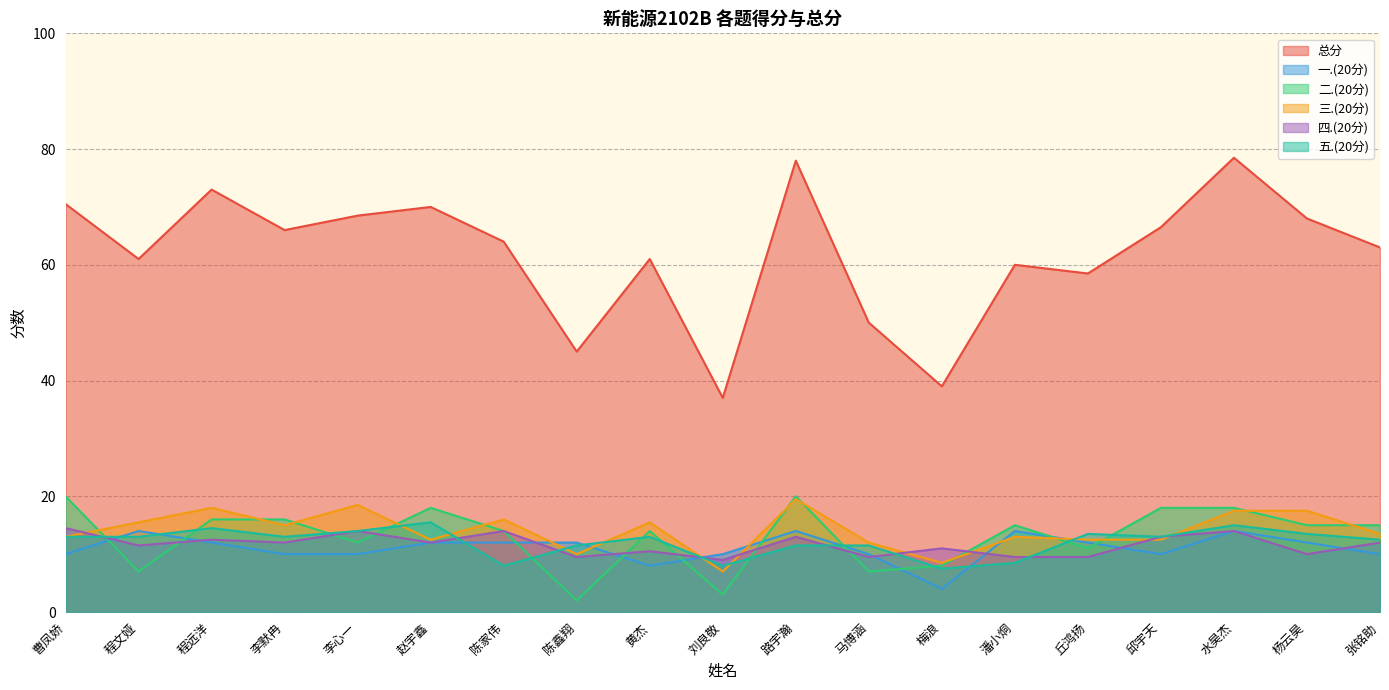

True or false: 总分 and 三.(20分) intersect in this chart.

False